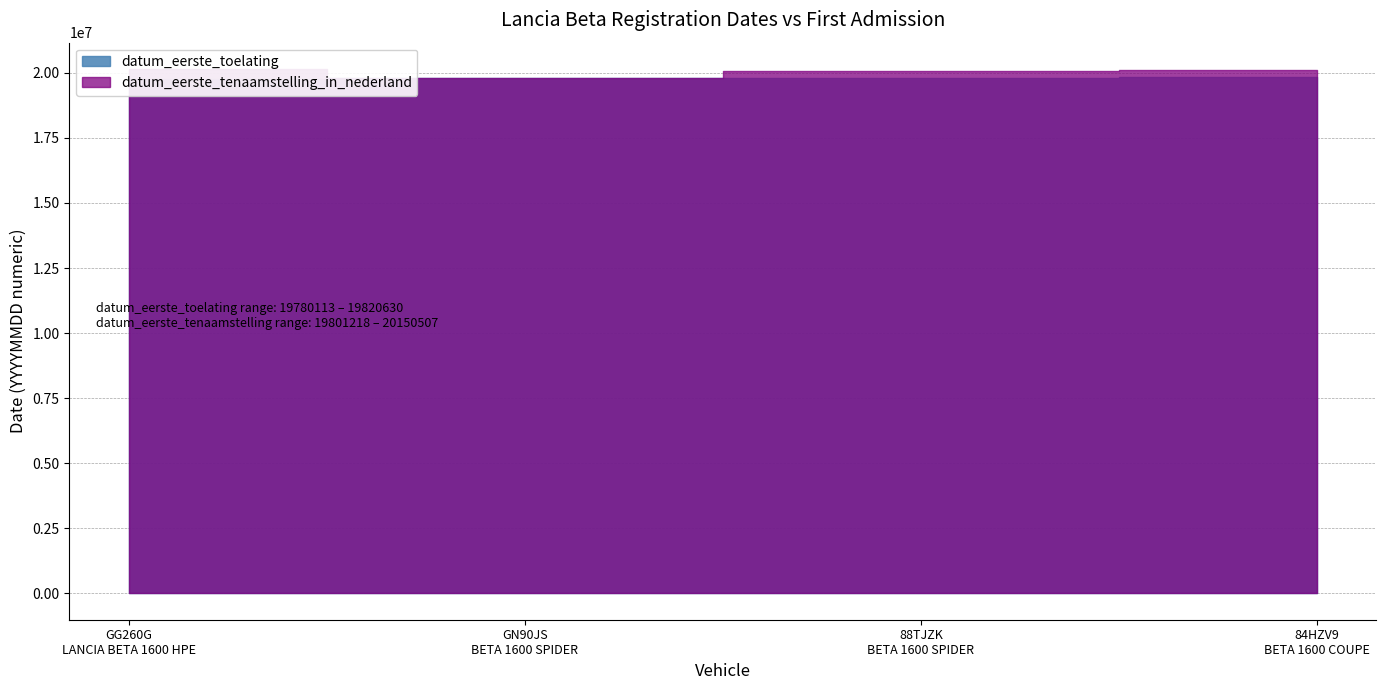

Which series has the largest total across all categories?

datum_eerste_tenaamstelling_in_nederland